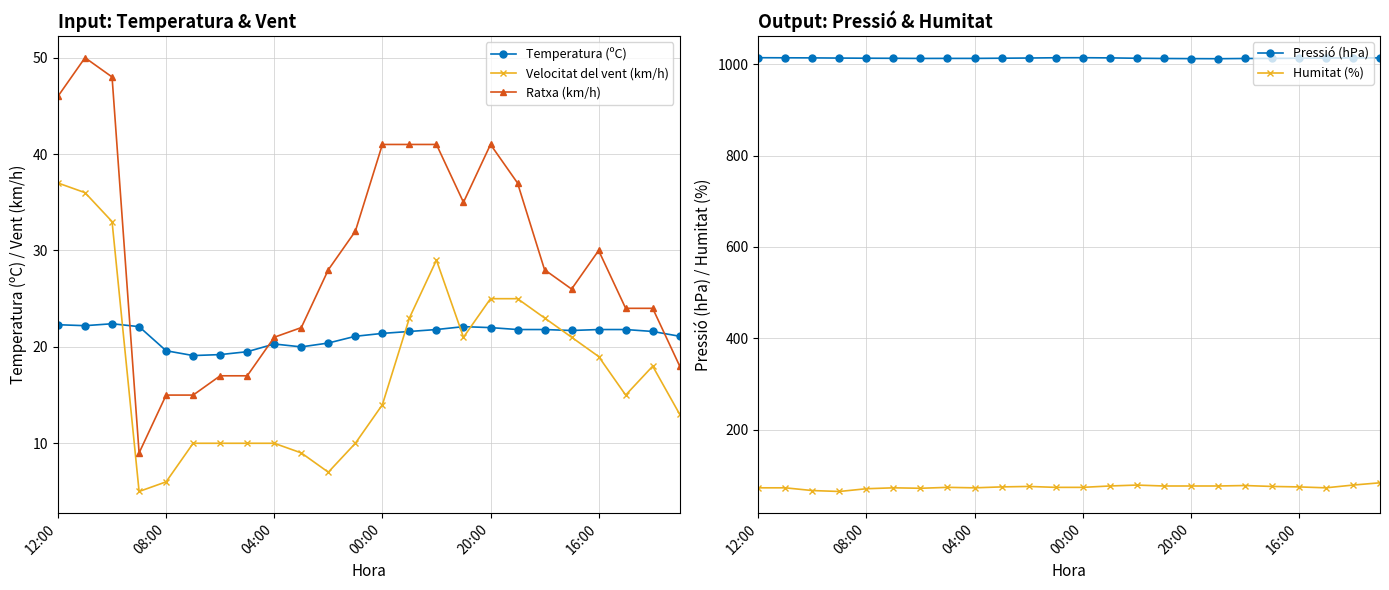

True or false: Velocitat del vent (km/h) has more than 1 interior local peaks.

True